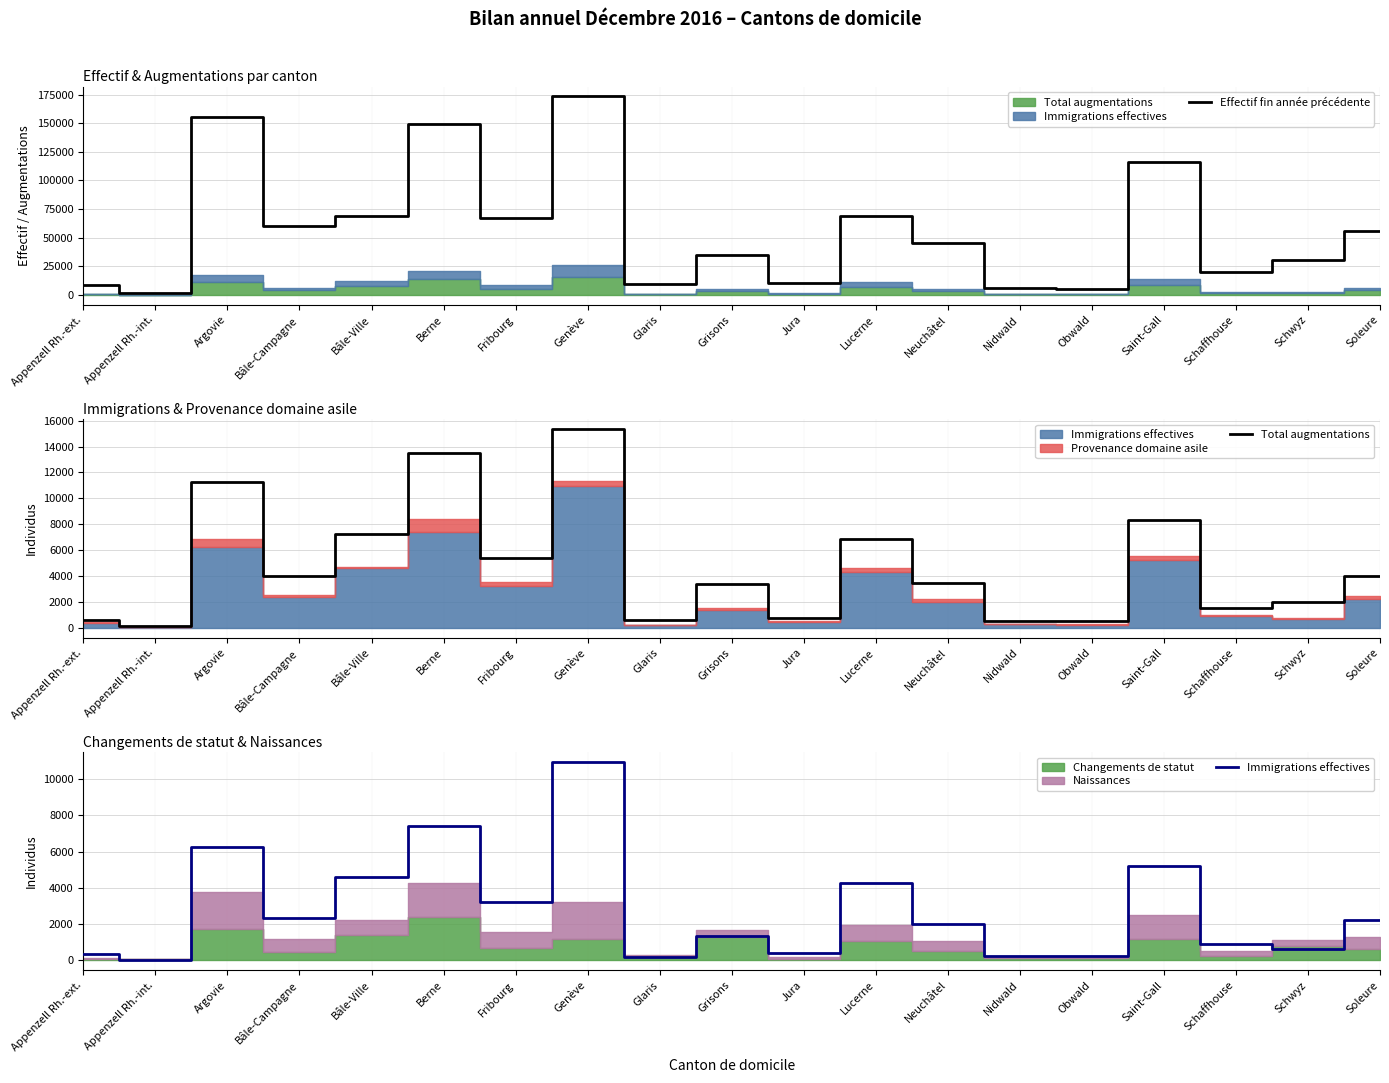

How many lines are shown in the chart?

3